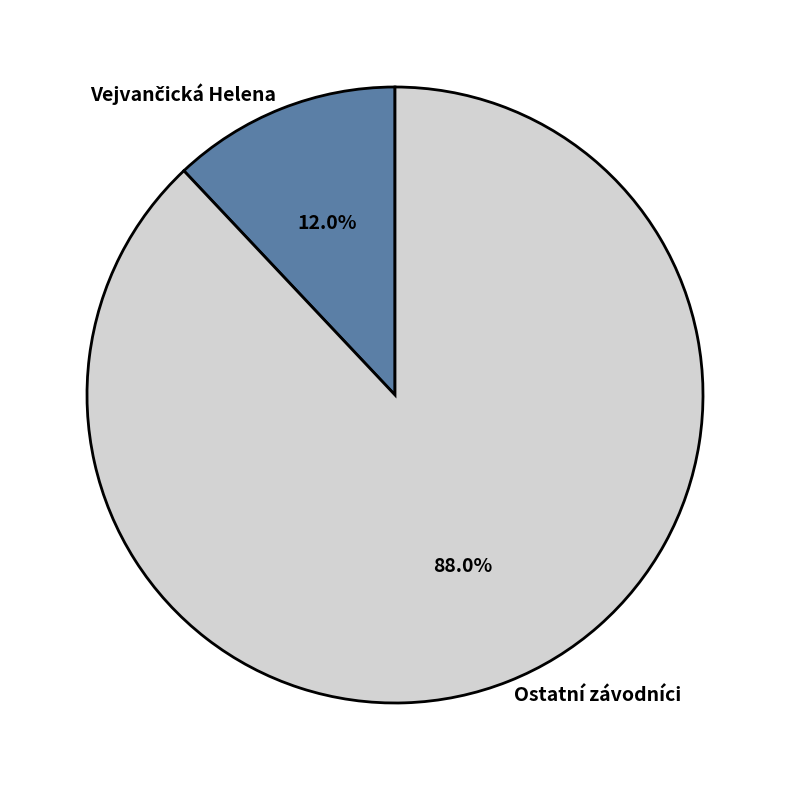

Which category has the biggest portion of the pie?

Ostatní závodníci